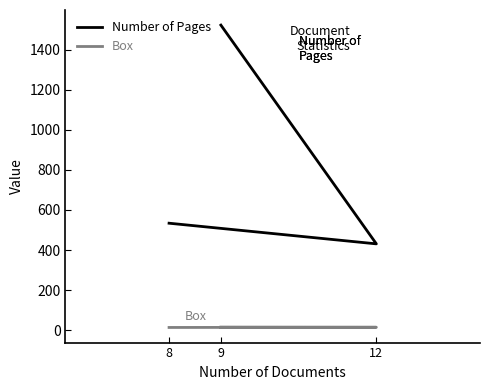

Where does the Number of Pages series first go above 534?

9